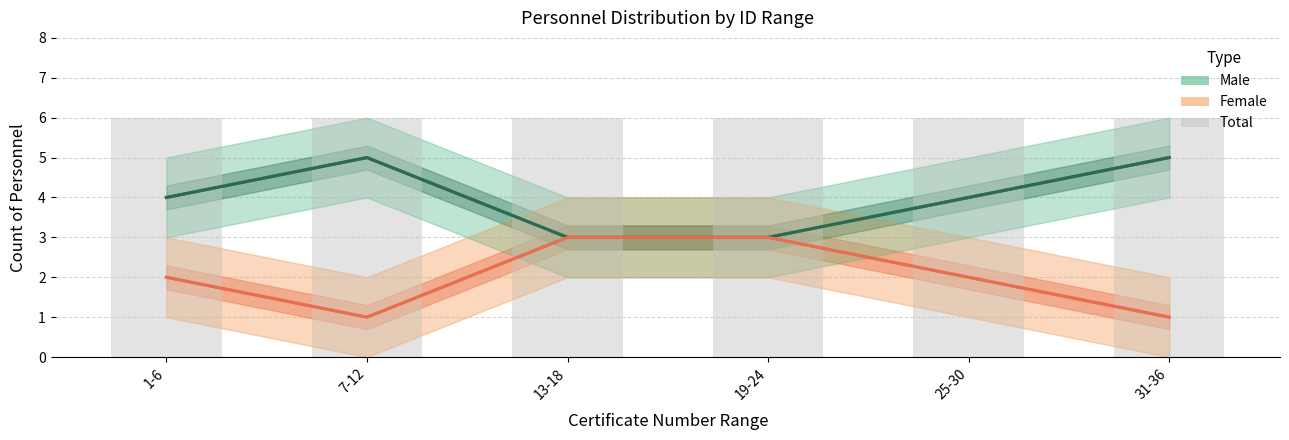

At how many categories does at least one series exceed 3?

6